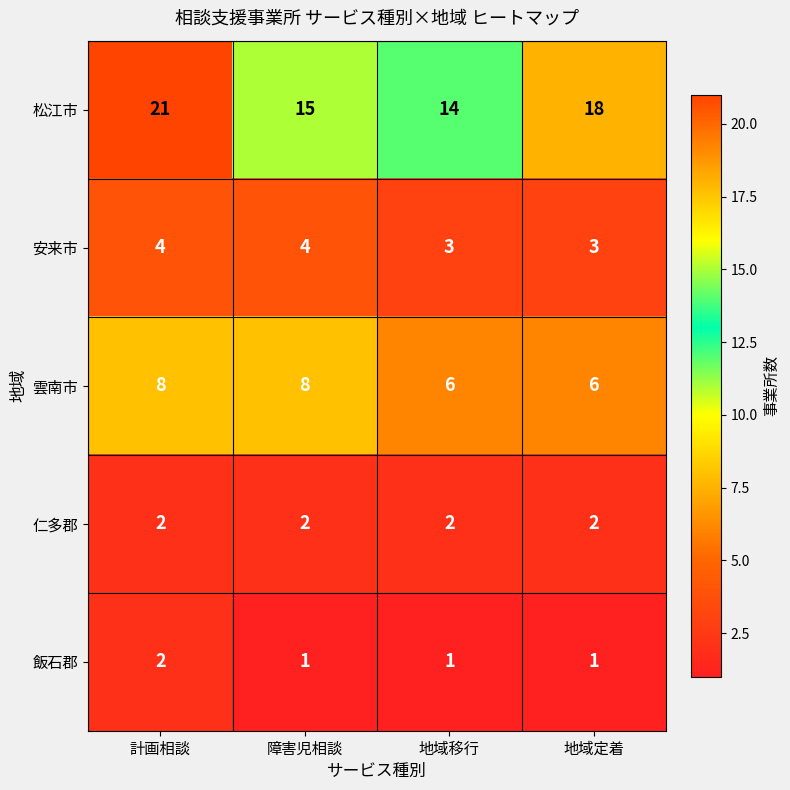

What is the total value across all series at 計画相談?

37